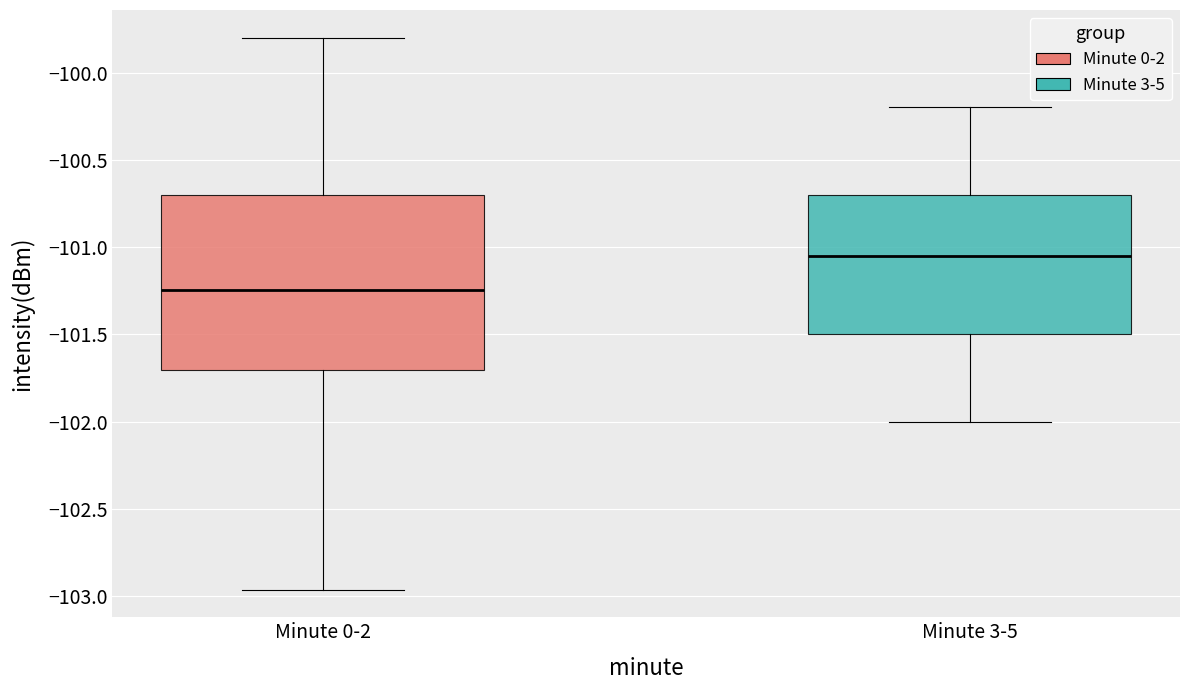

Comparing the boxes themselves (not the whiskers), which one is the tallest?

Minute 0-2